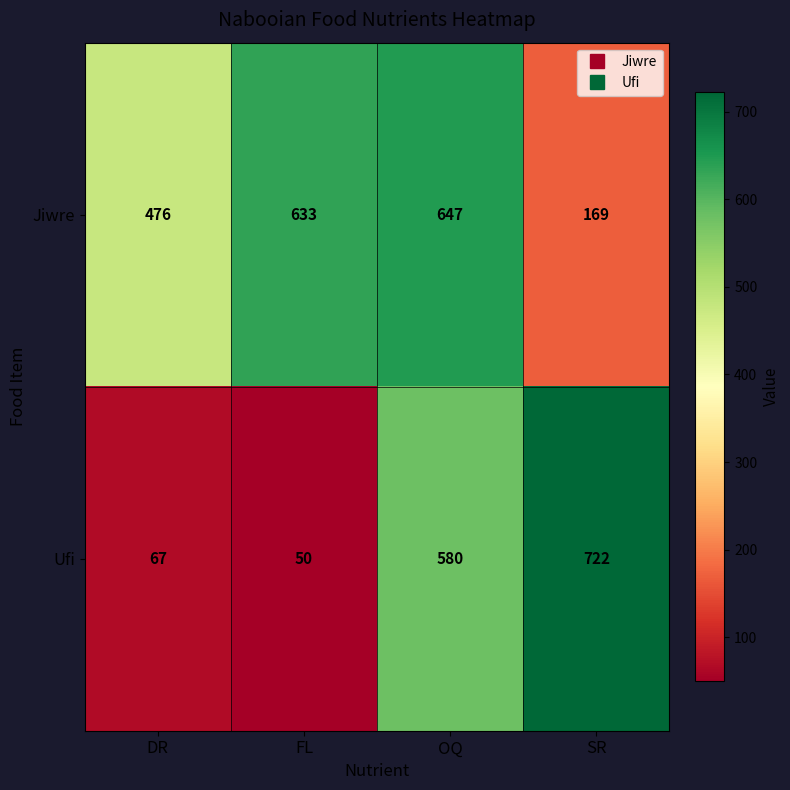

At which category is the sum across all series the highest?

OQ